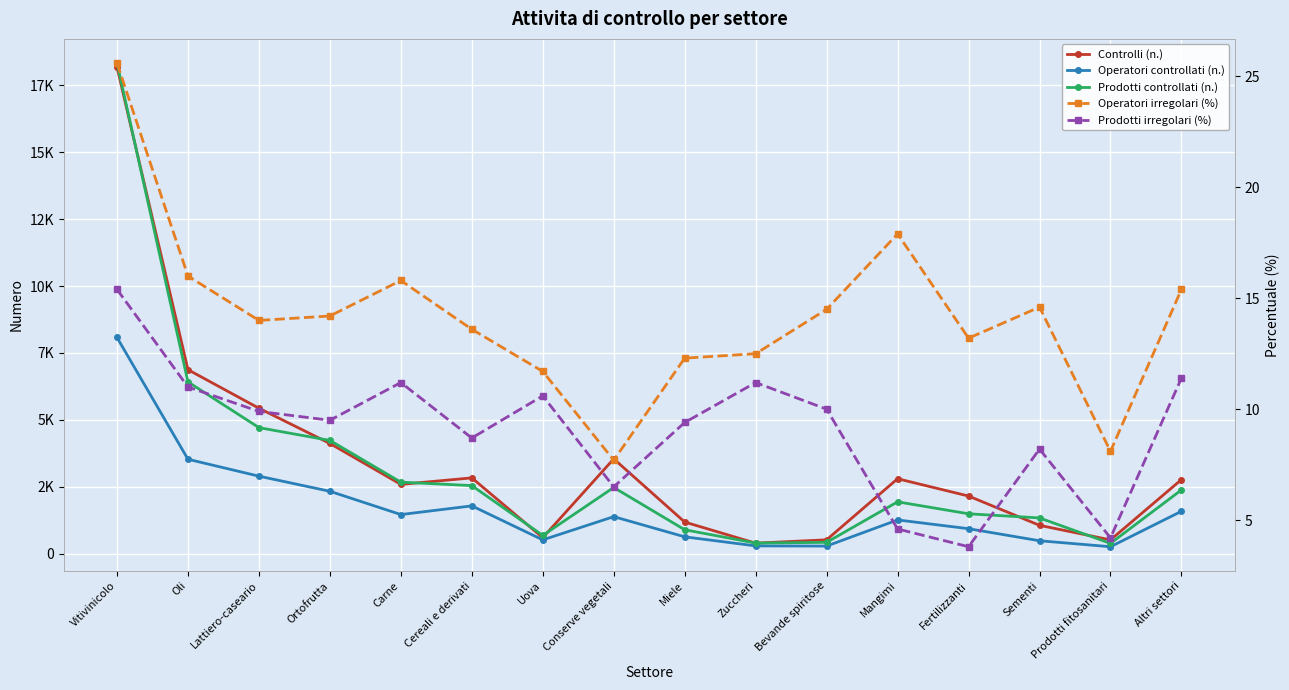

What value does the Operatori controllati (n.) series have at Mangimi?

1259.0